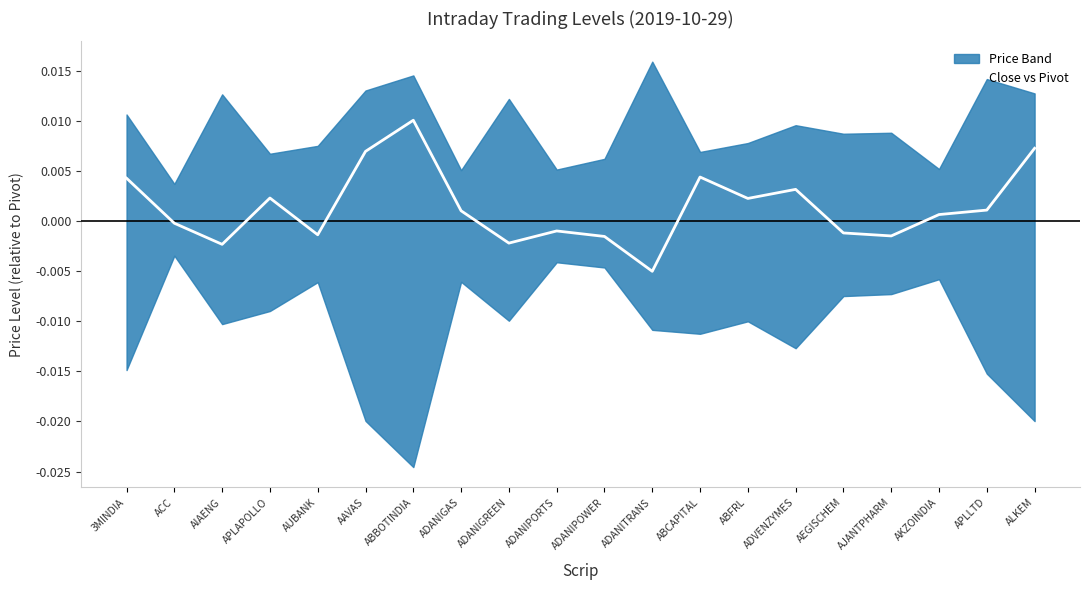

At which category does the data reach its first local valley?

AIAENG